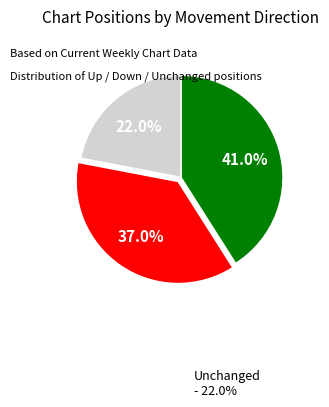

Does any single category account for the majority?

No